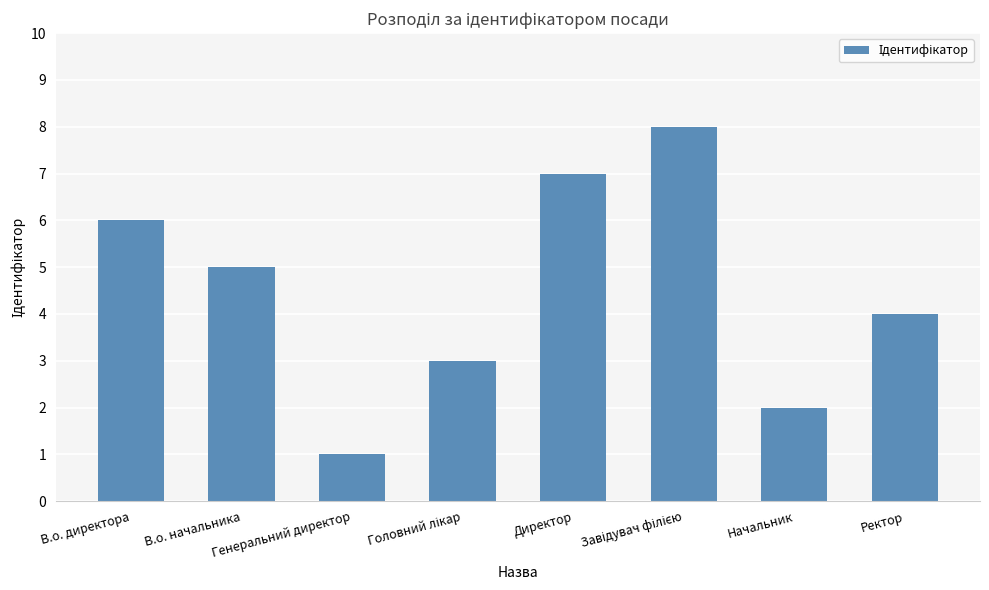

What is the difference between the maximum and second lowest values?

6